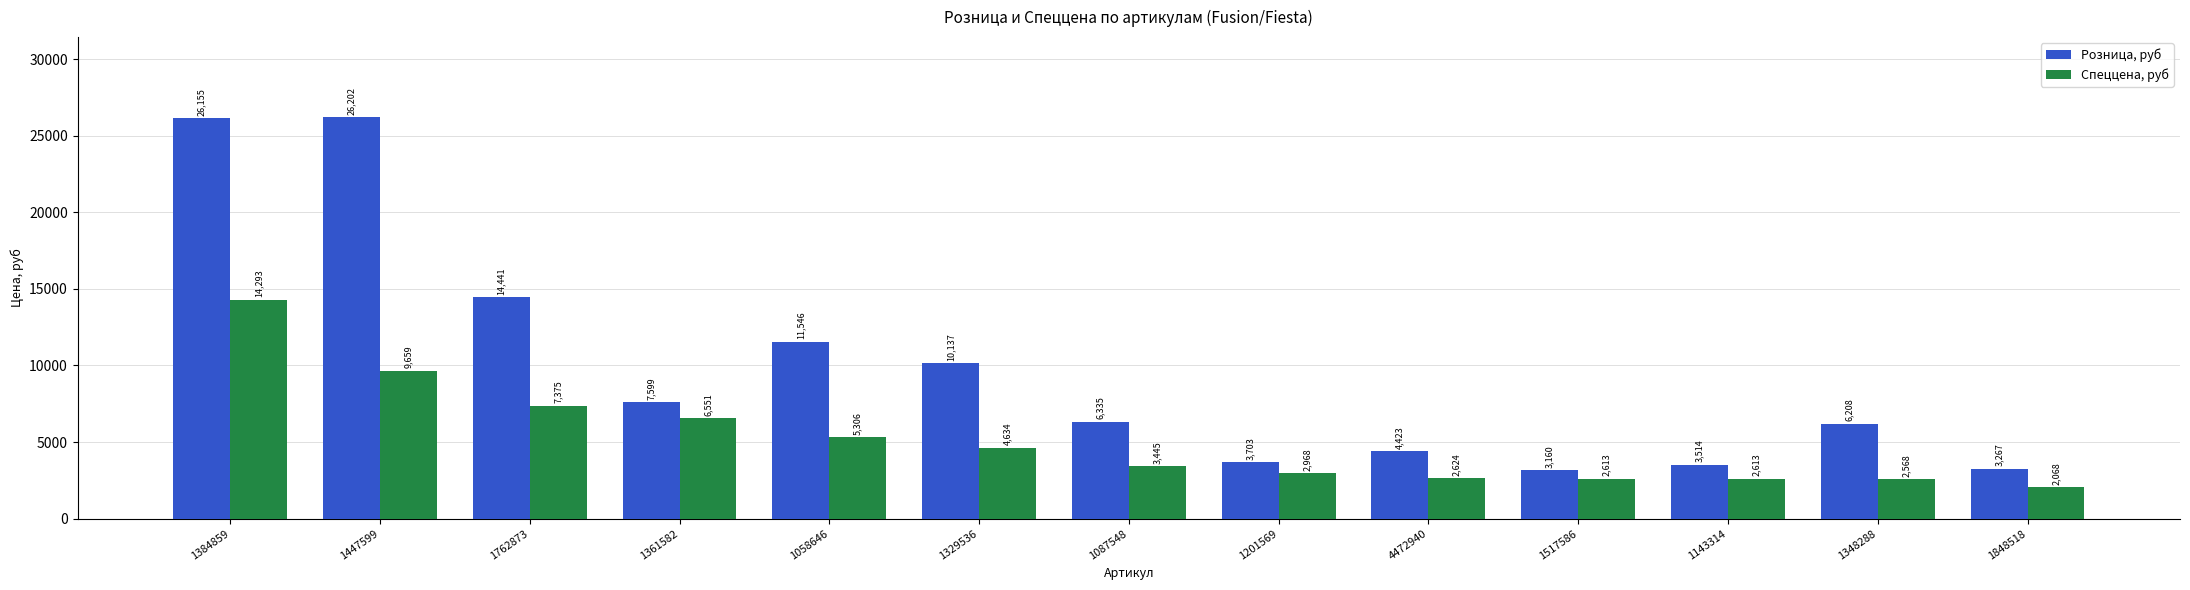

Where is Розница, руб nearest to the value 14681?

1762873